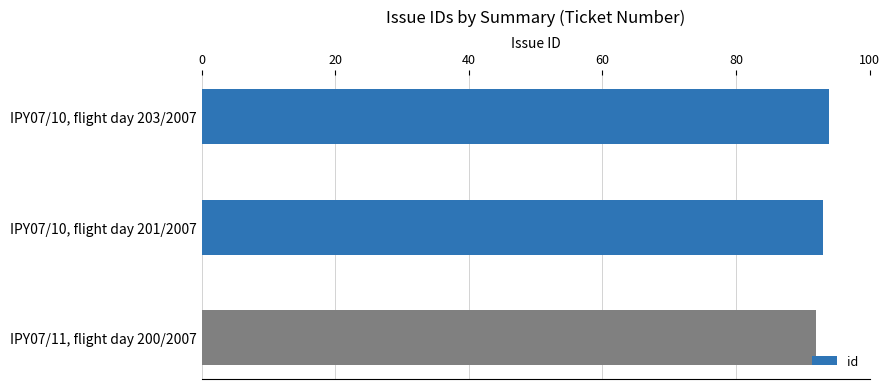

What is the maximum value shown in the chart?

94